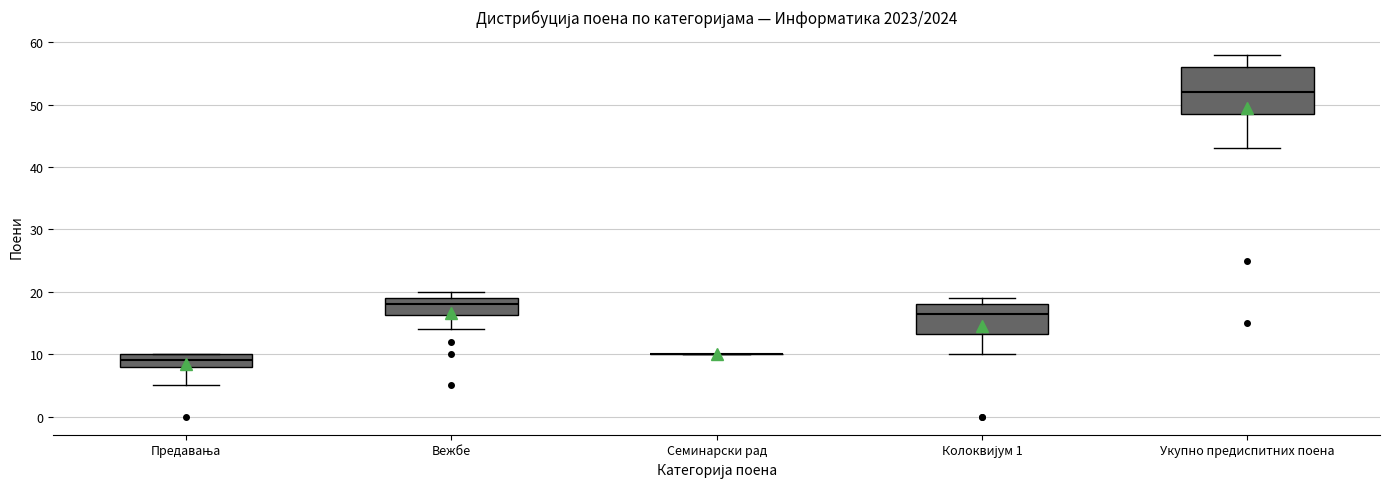

Reading left to right, transcribe this box plot: for each box, give where its median line is, the range the box spans, and where its two whiskers end, as read against the y-axis. The values are not printed on the chart, so give them approximately, as read against the axis.

Предавања: median 9, box 8 to 10, whiskers 5 to 10
Вежбе: median 18, box 16 to 19, whiskers 14 to 20
Семинарски рад: box collapsed to a line at 10, whiskers 10 to 10
Колоквијум 1: median 17, box 13 to 18, whiskers 10 to 19
Укупно предиспитних поена: median 52, box 49 to 56, whiskers 43 to 58